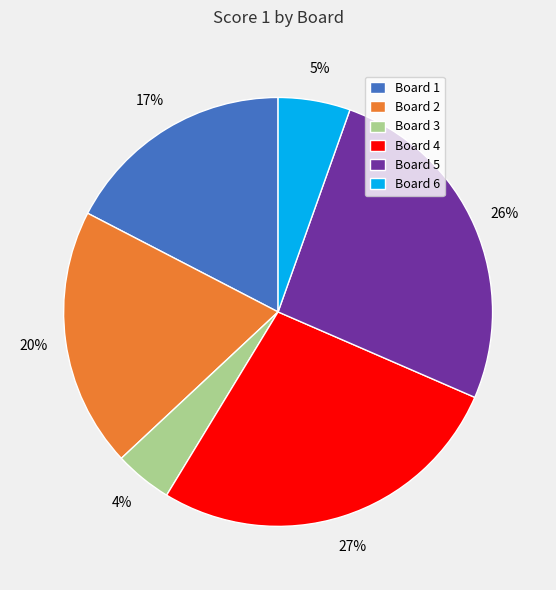

Is there a majority slice in this chart?

No